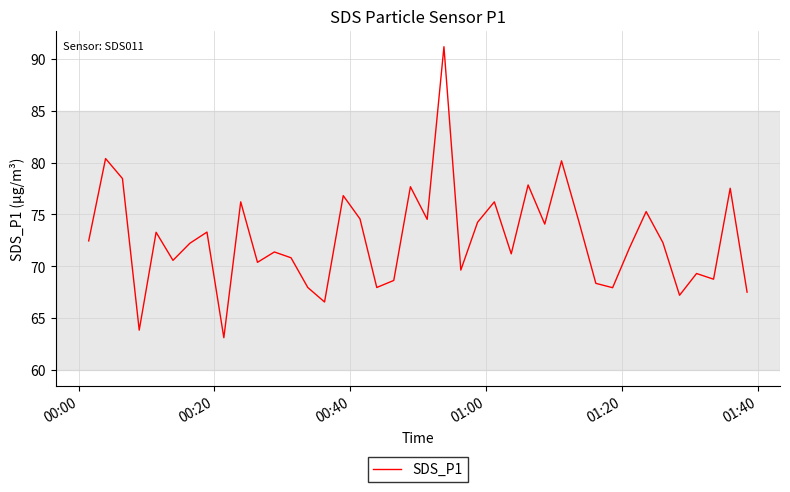

True or false: there are more than 2 points higher than both neighbors.

True